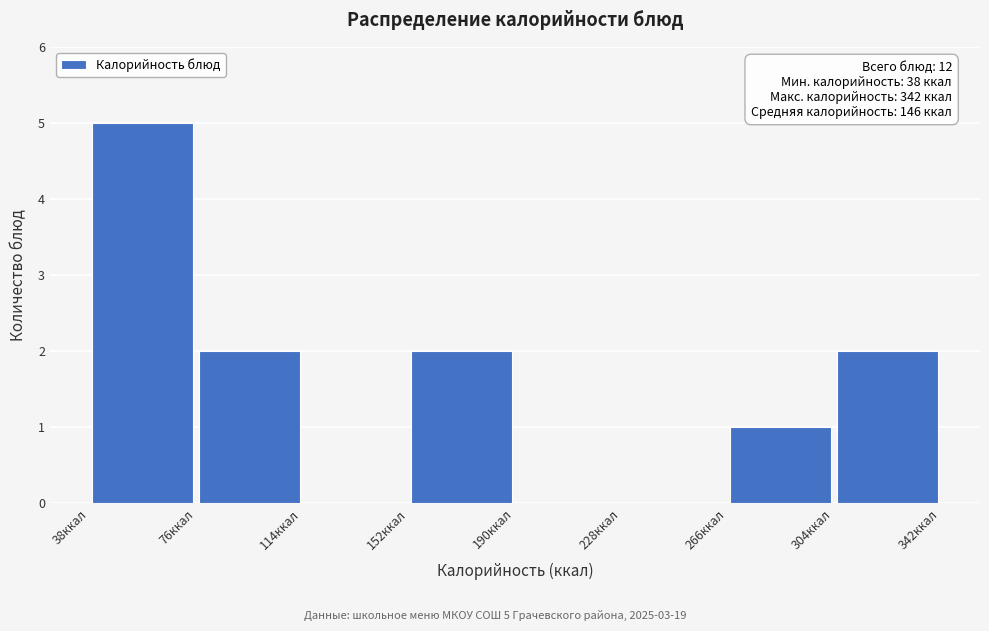

Over which range of the x-axis is the bar tallest?

38 to 76